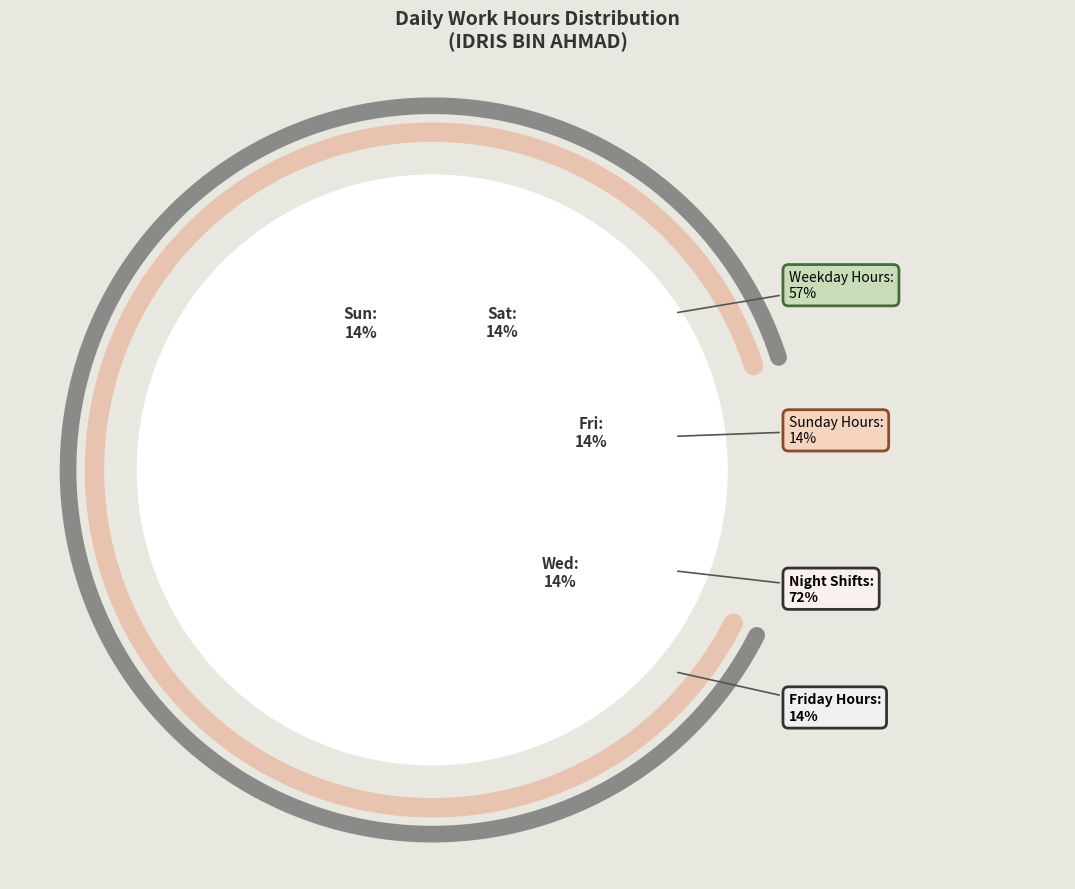

True or false: Tue accounts for 15% of the total.

False